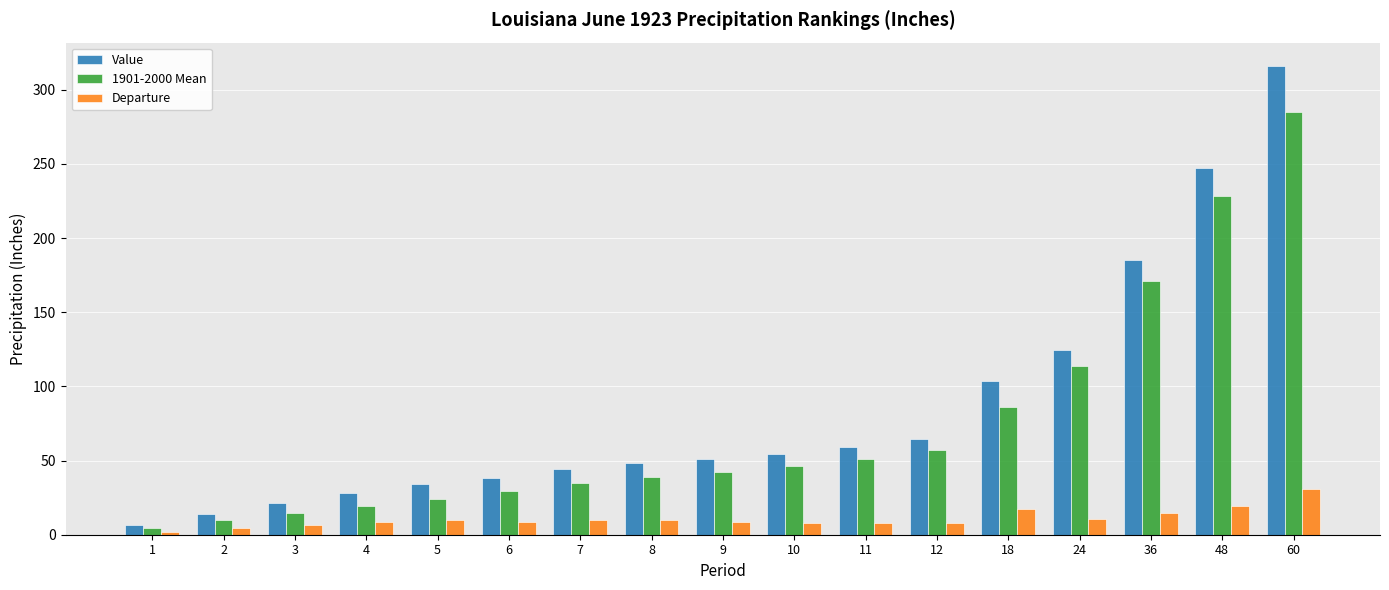

Between 36 and 48, which series saw the biggest shift?

Value